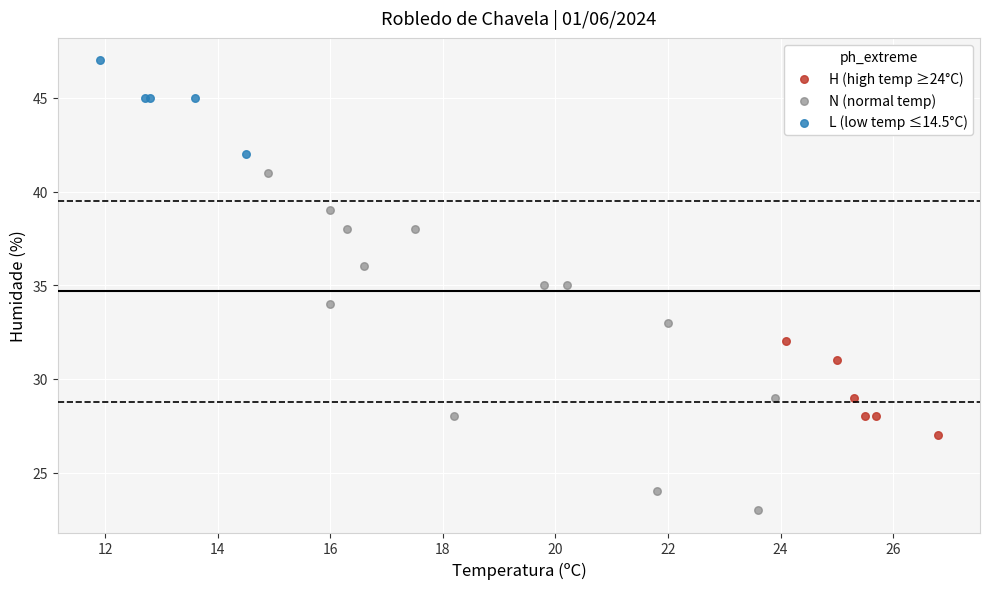

What are all the series names shown in the legend?

H (high temp ≥24°C), N (normal temp), L (low temp ≤14.5°C)